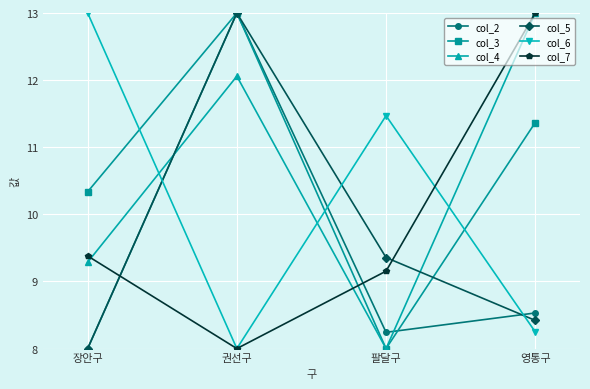

What is the maximum value shown in the chart?

13.0